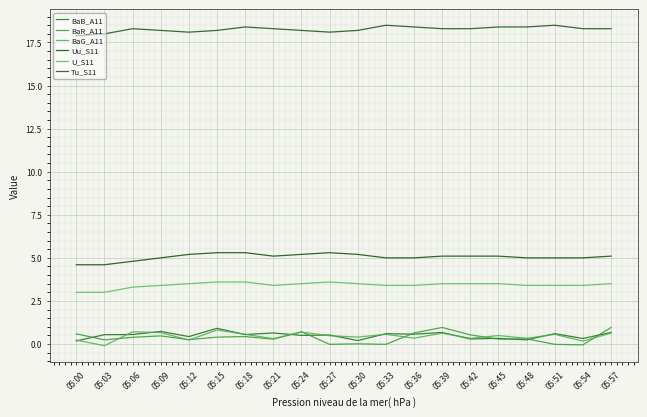

At which label is BaR_A11 closest to 0?

05:30